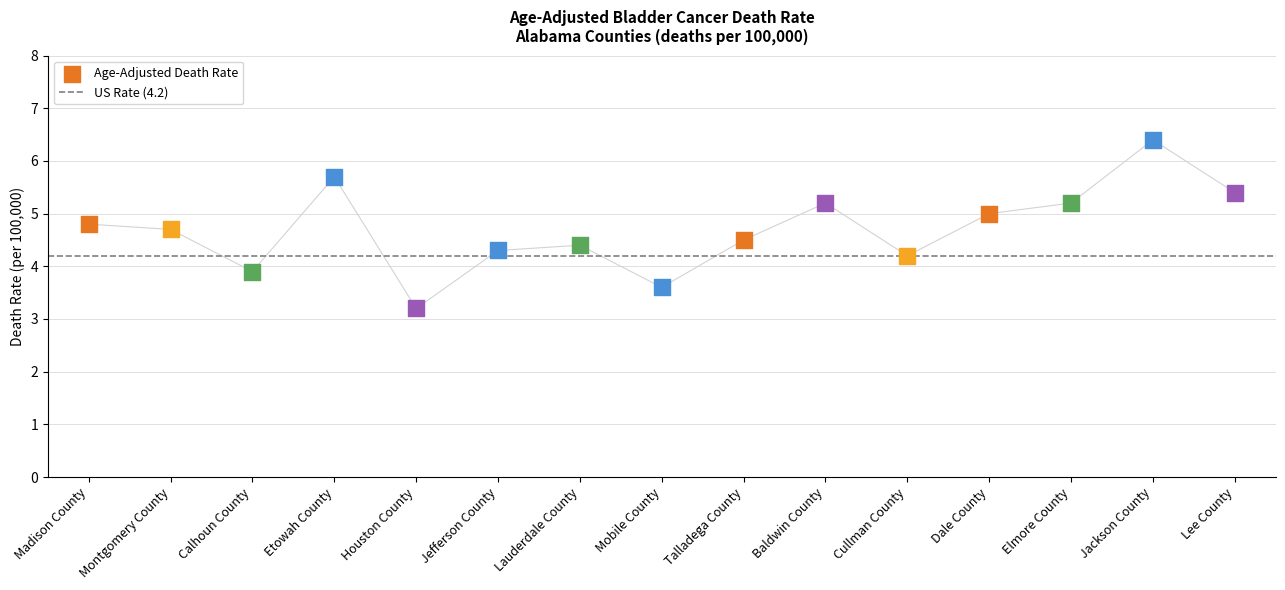

Approximately how many times larger is the value at Cullman County compared to Dale County?

0.8